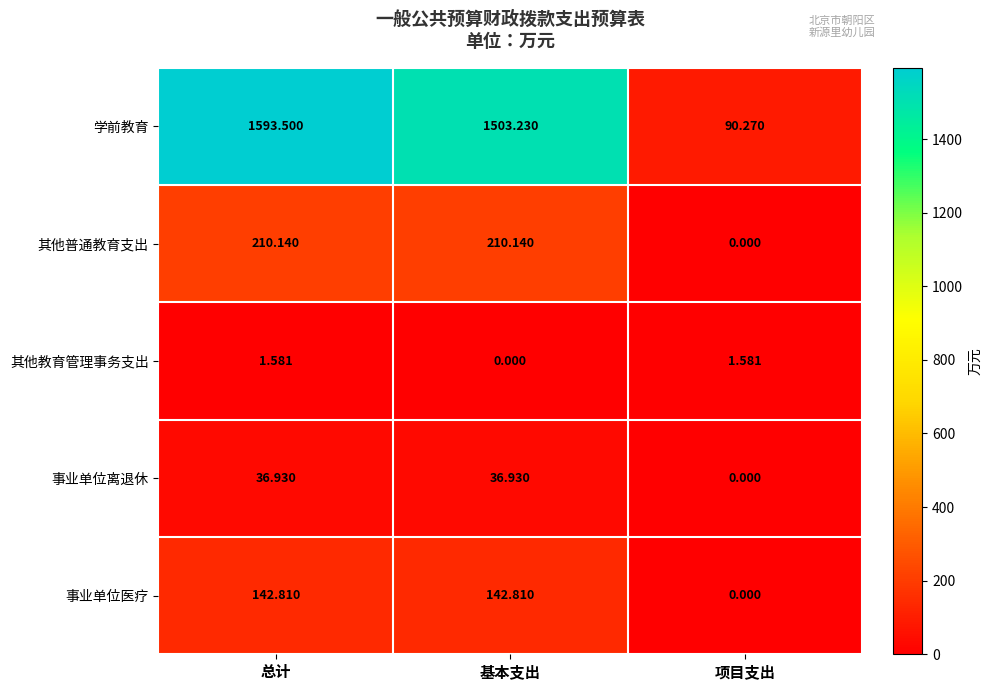

List the series in order of their peak value, lowest first.

其他教育管理事务支出, 事业单位离退休, 事业单位医疗, 其他普通教育支出, 学前教育